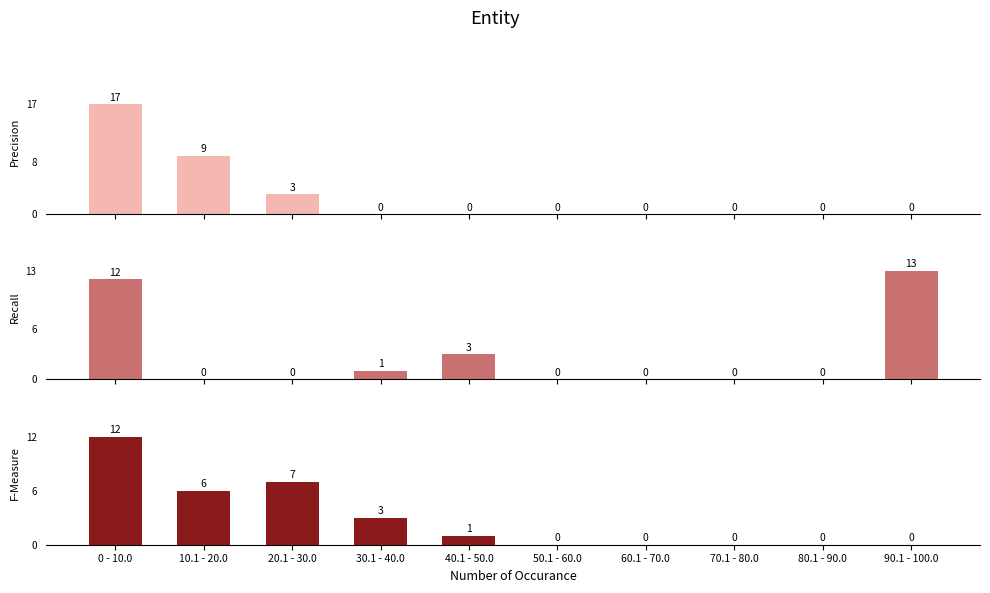

What position from the left is 0 - 10.0?

1